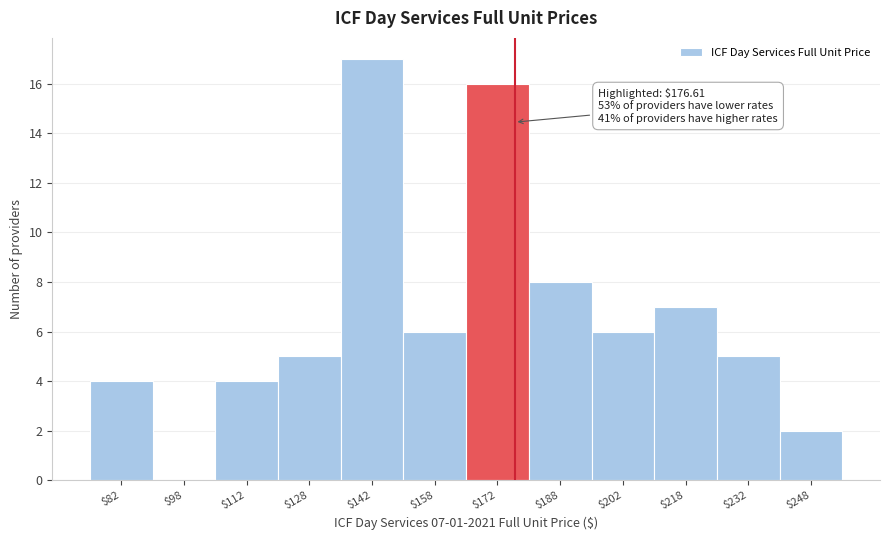

Over which range of the x-axis is the bar tallest?

135 to 150